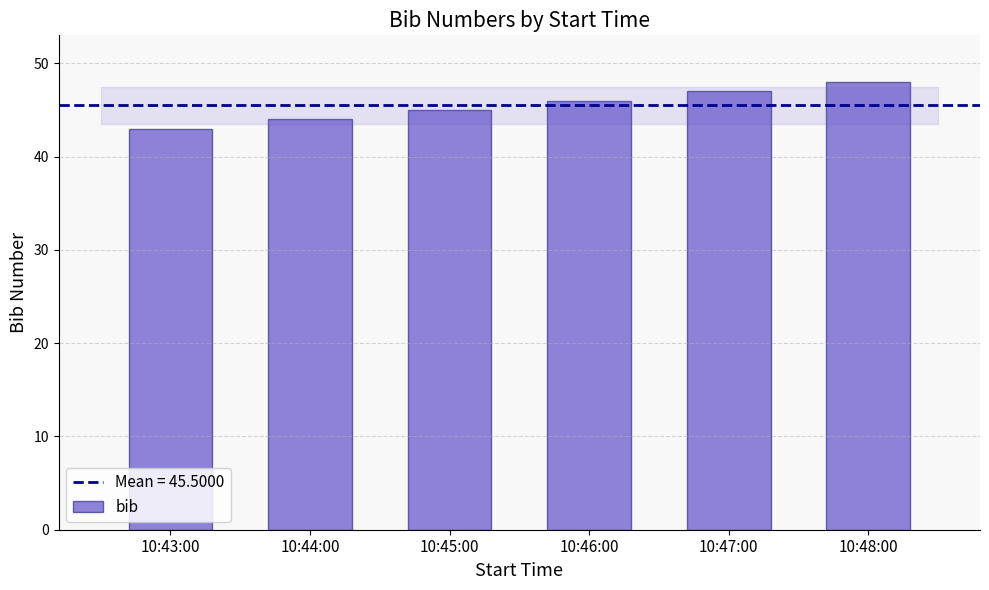

Does the chart contain any negative values?

No